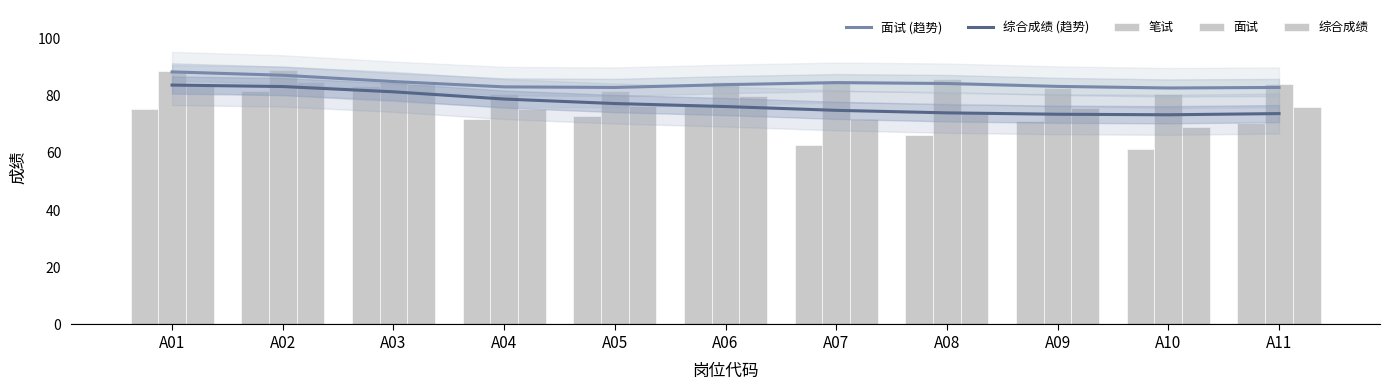

What value does the 综合成绩 (趋势) series have at A11?

73.8